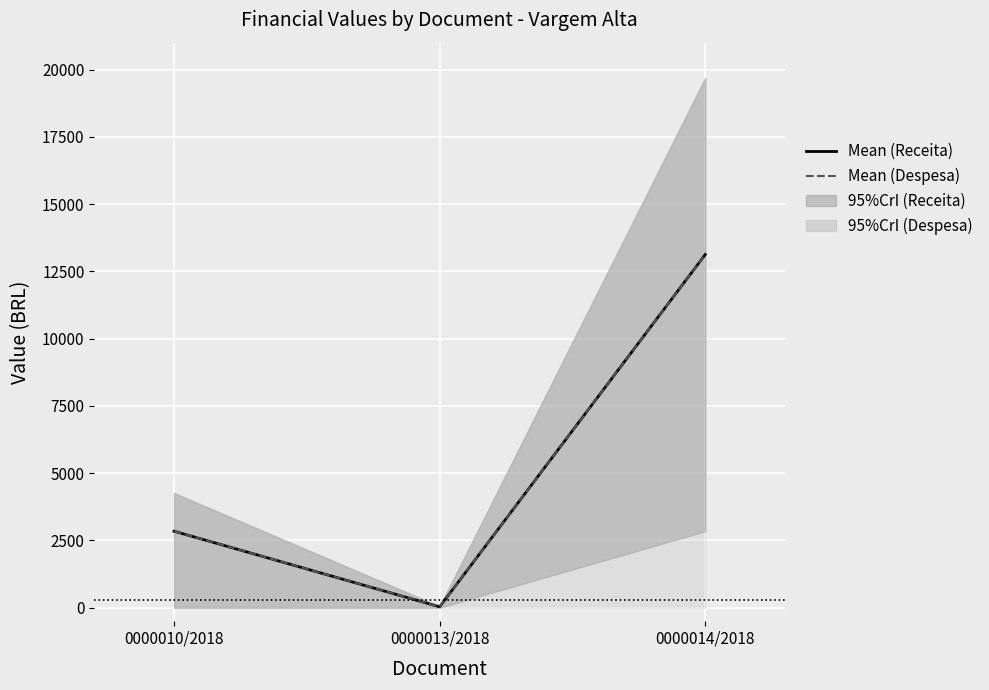

The value of Mean (Receita) at 0000010/2018 is 3727.3. True or false?

False